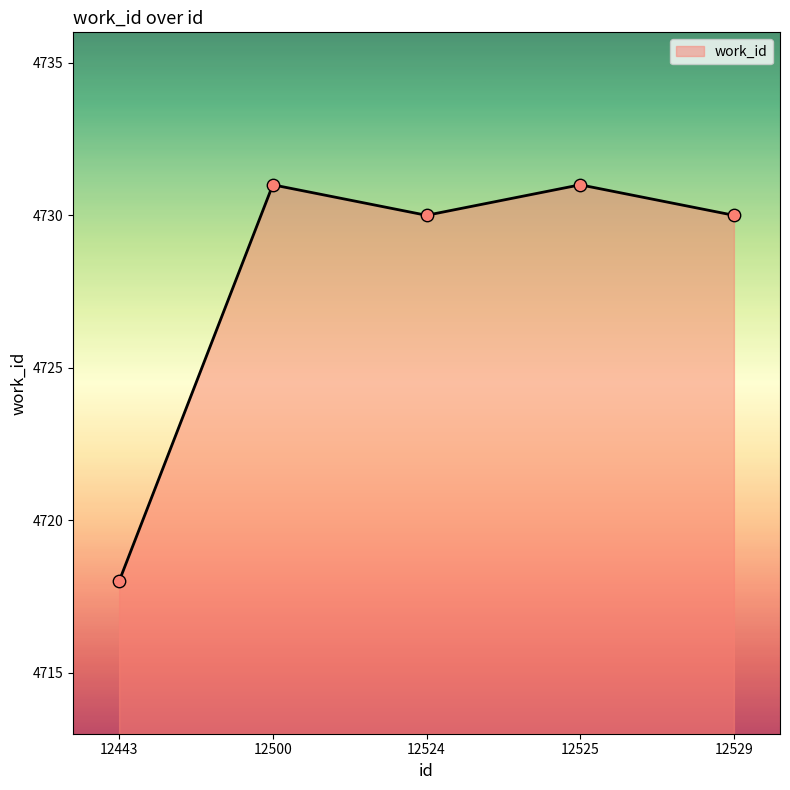

What is the ratio of the value at 12524 to the value at 12525?

1.0